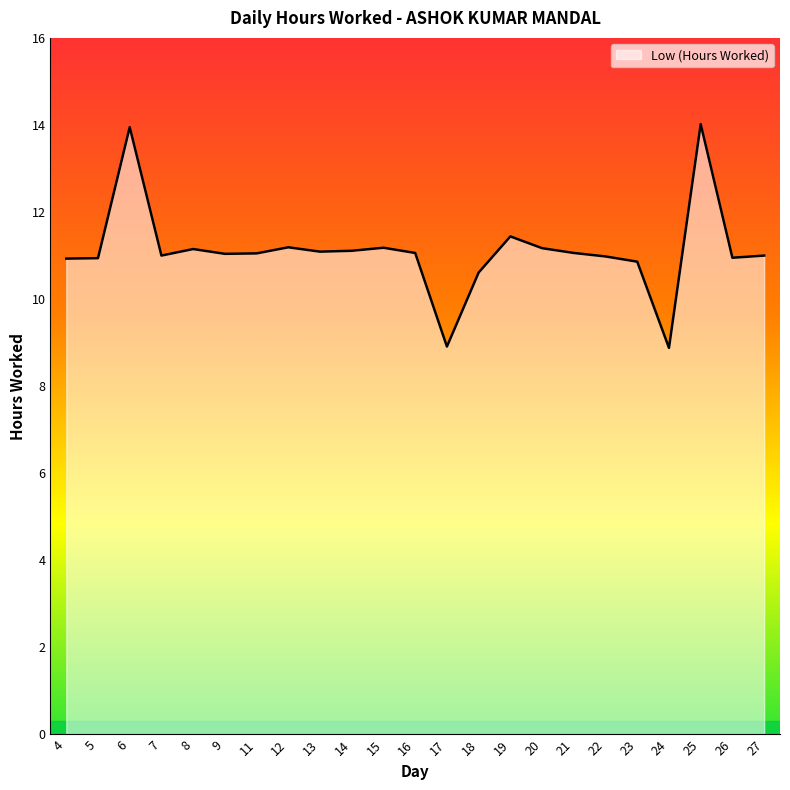

What is the change in value from 6 to 11?

-2.9